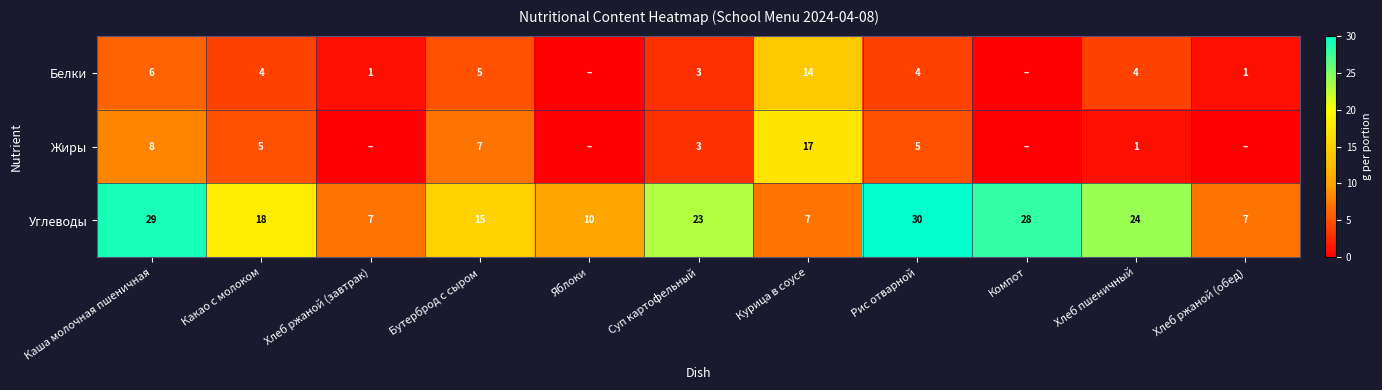

What value does the Углеводы series have at Хлеб ржаной (завтрак)?

7